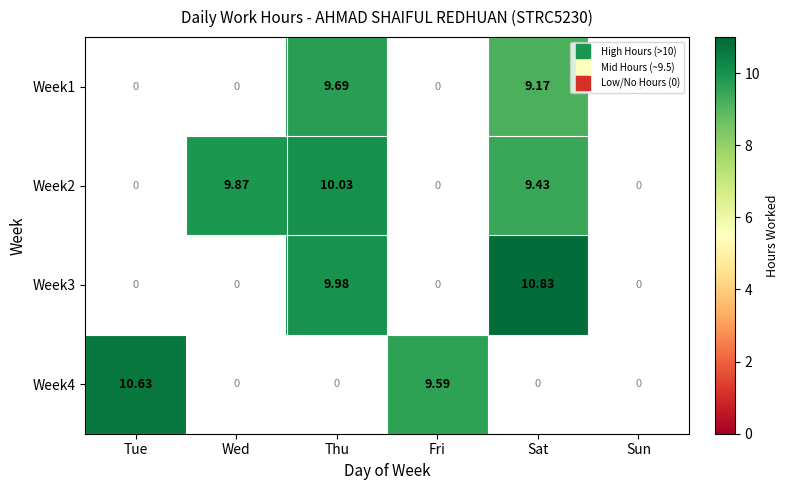

How many positive values does the Week2 series have?

3